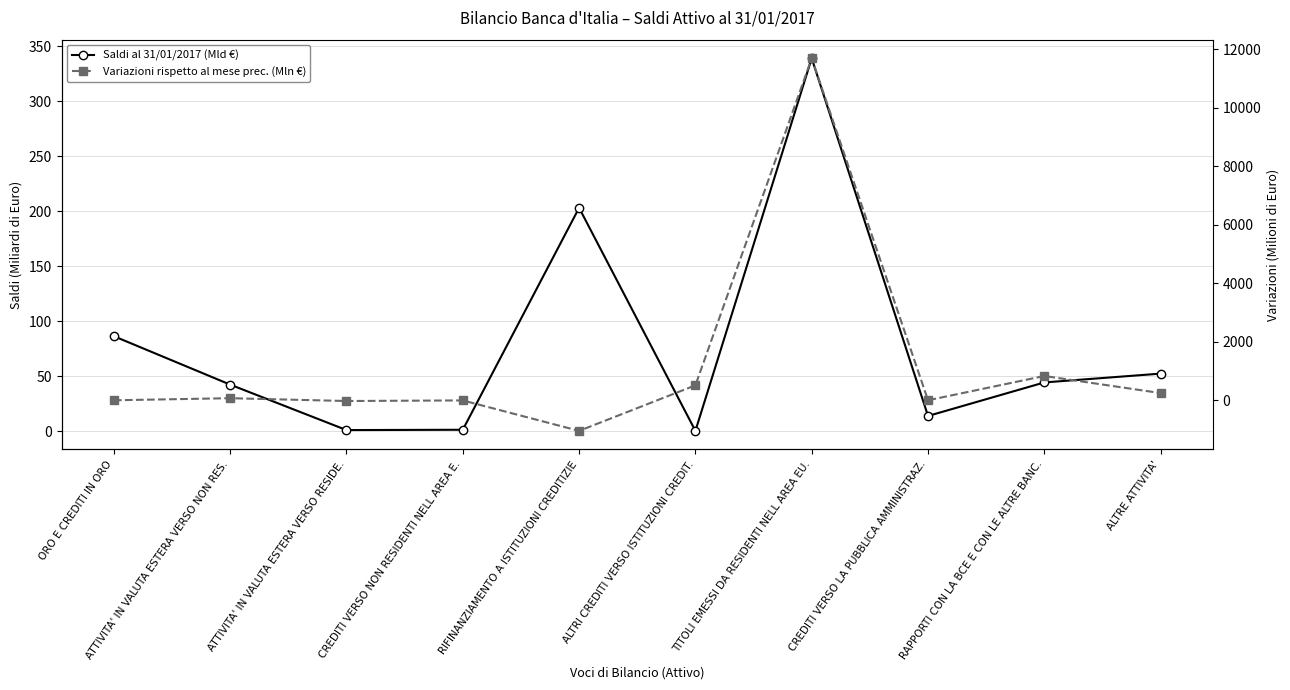

Where does the Saldi al 31/01/2017 (Mld €) series first go above 44?

ORO E CREDITI IN ORO